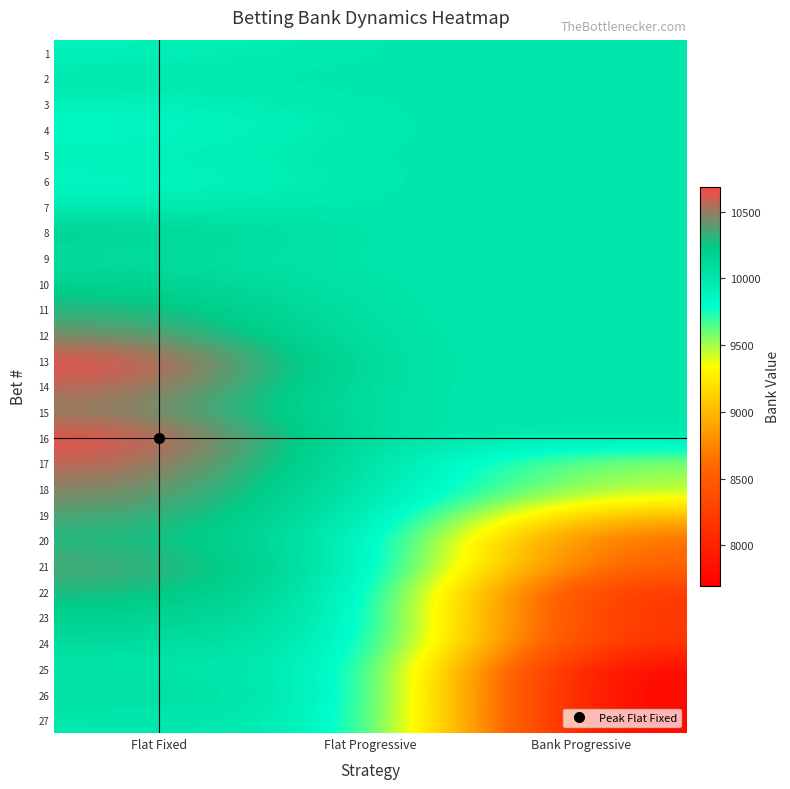

How many series are shown in this chart?

27